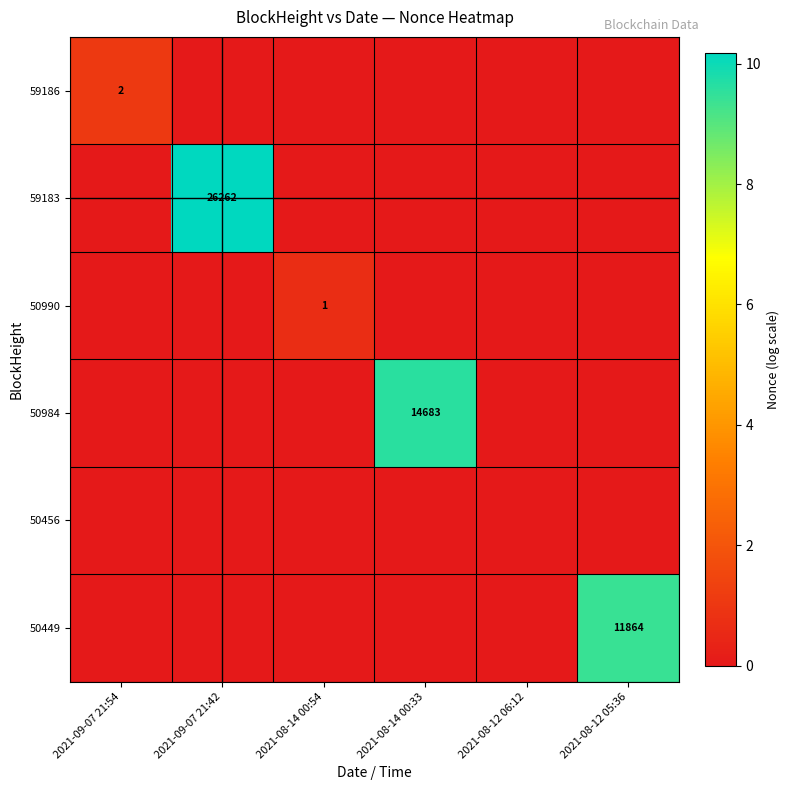

What is the greatest value displayed?

10.2